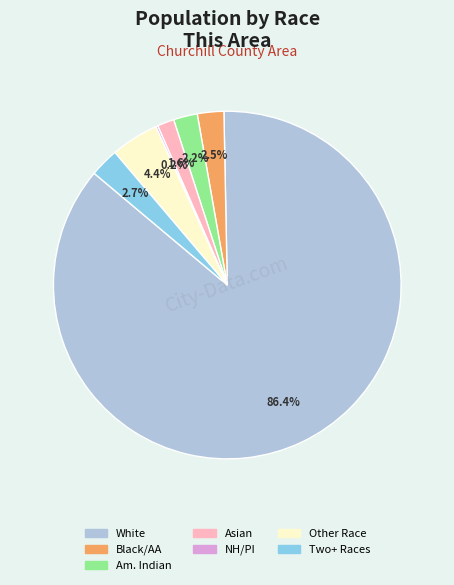

Is there any slice that represents more than half of the pie?

Yes